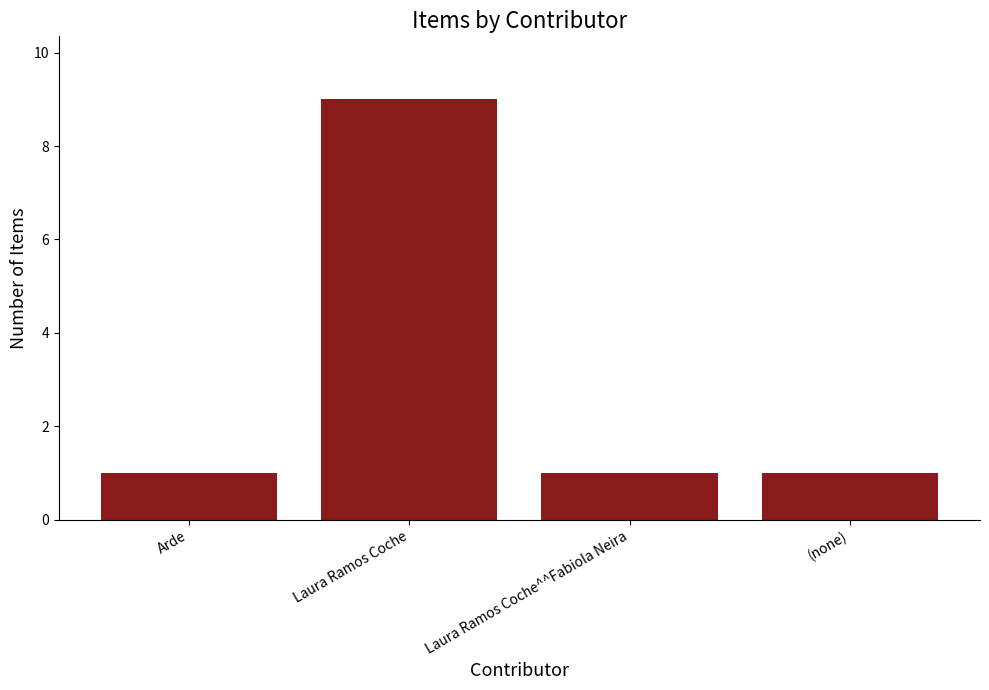

Reading left to right, transcribe all the data shown in this chart.

Arde=1	Laura Ramos Coche=9	Laura Ramos Coche^^Fabiola Neira=1	(none)=1